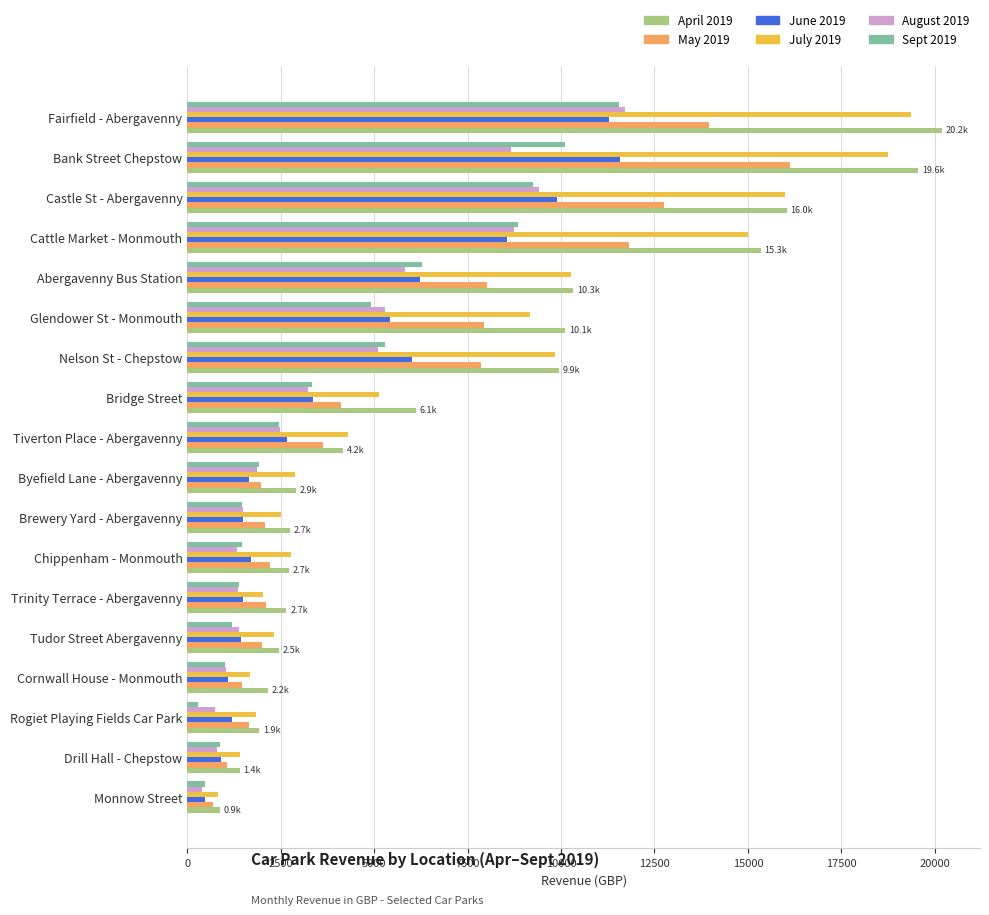

Is it true that July 2019 equals 4091.1 at Chippenham - Monmouth?

False